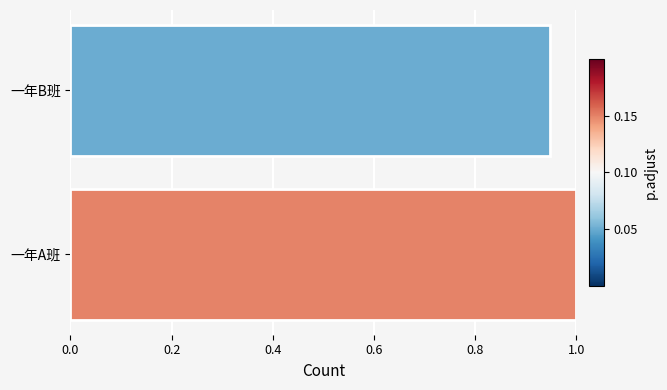

How many bars are there in total?

2